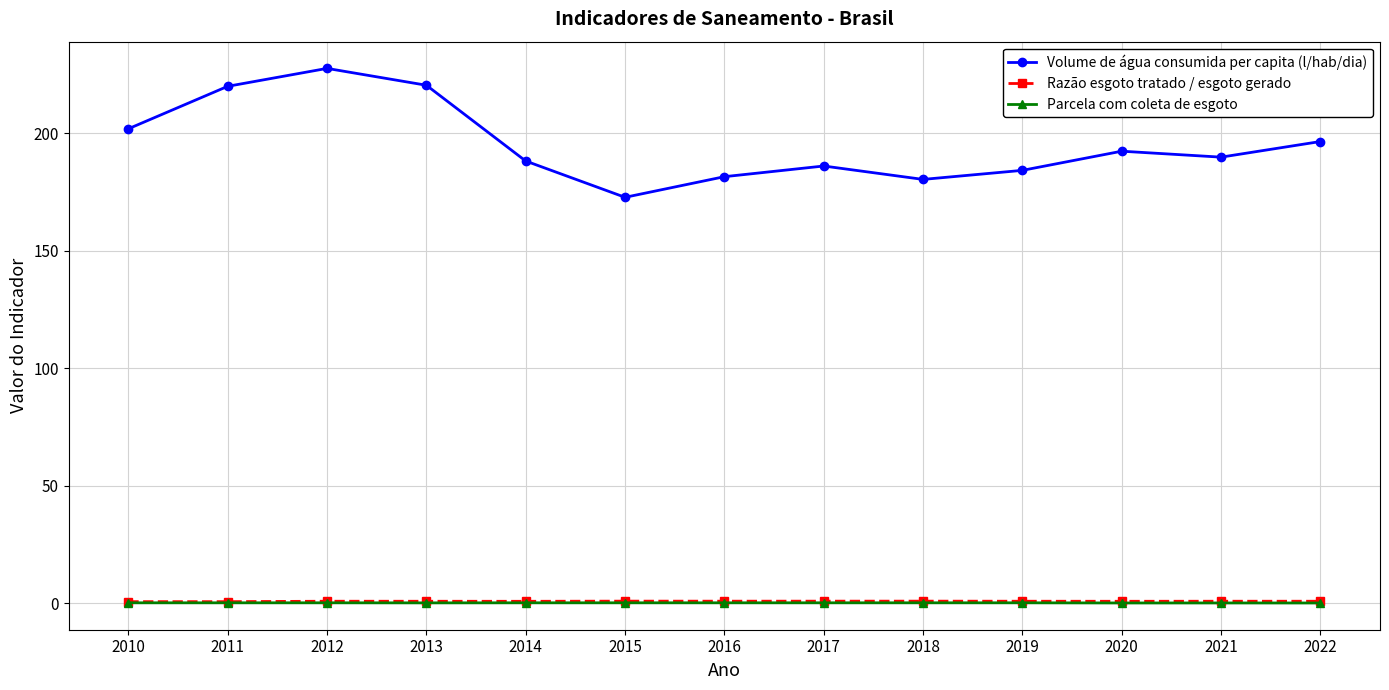

What is the maximum value shown in the chart?

227.6